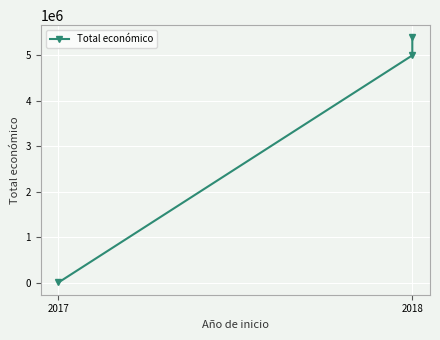

What is the change in value from 2017 to 2018?

+4990722